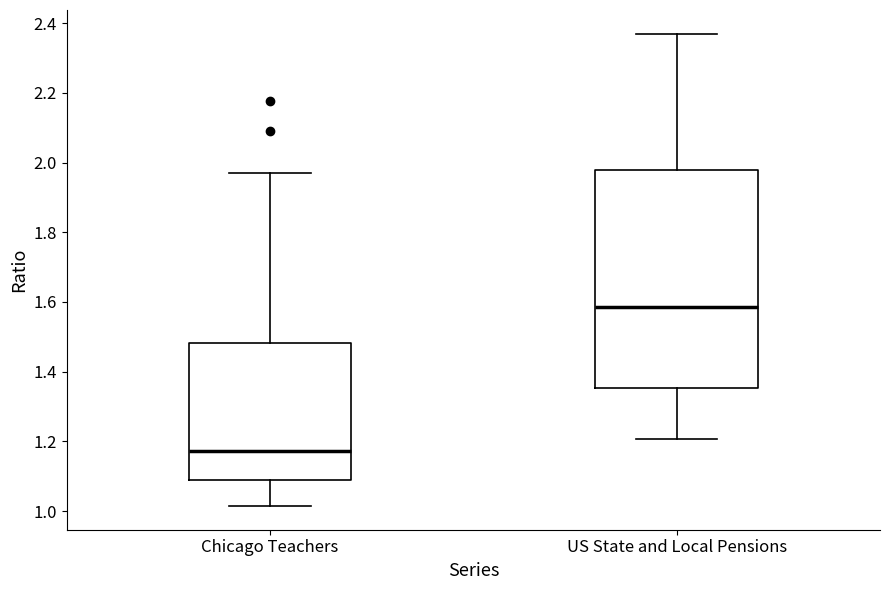

Comparing the boxes themselves (not the whiskers), which one is the tallest?

US State and Local Pensions